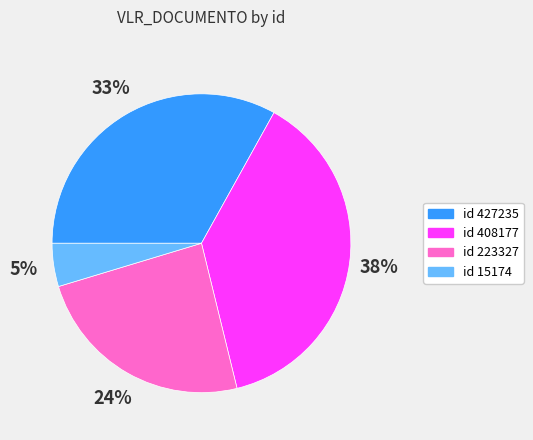

Is it true that id 223327 is 36% of the pie?

False